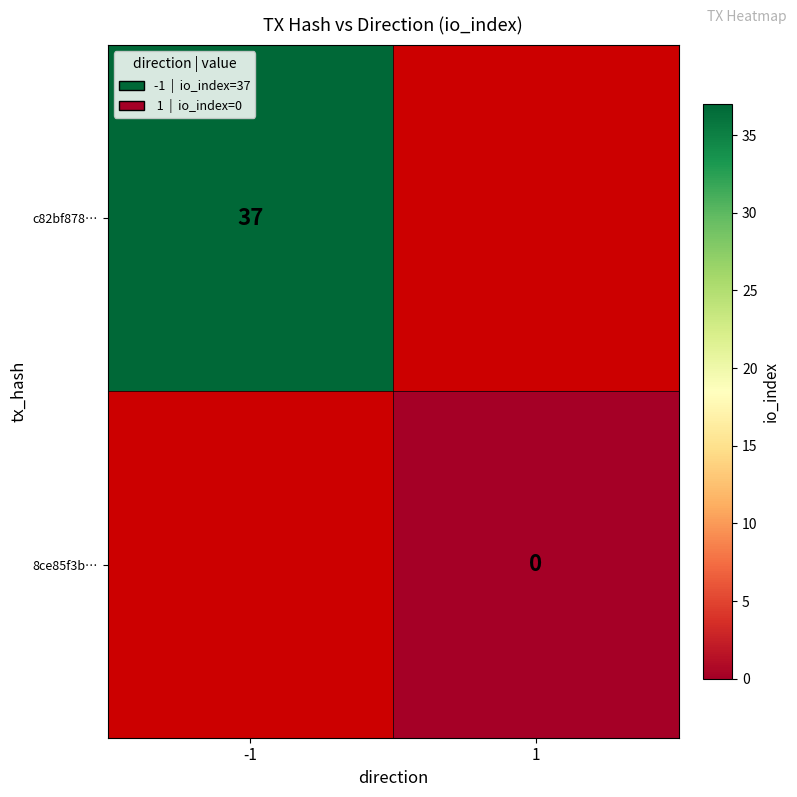

What is the maximum value shown in the chart?

37.0